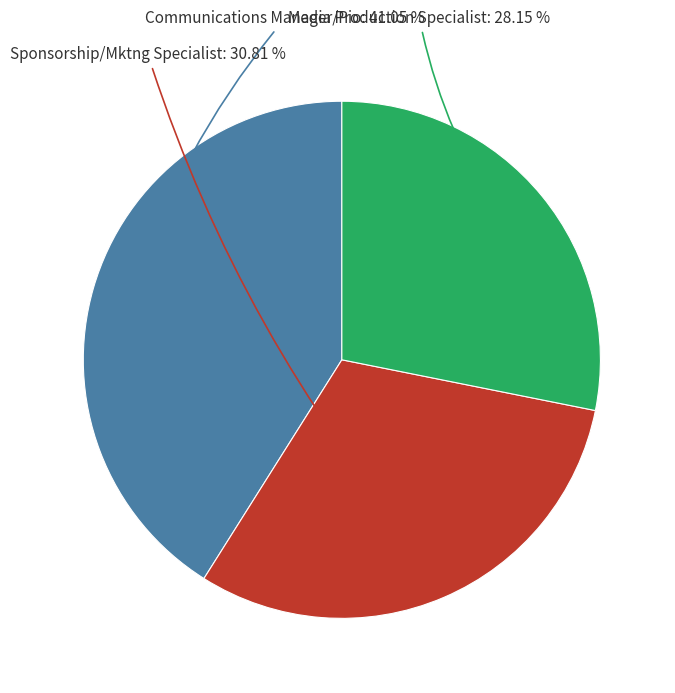

Between Communications Manager/Pio and Sponsorship/Mktng Specialist, which is larger?

Communications Manager/Pio